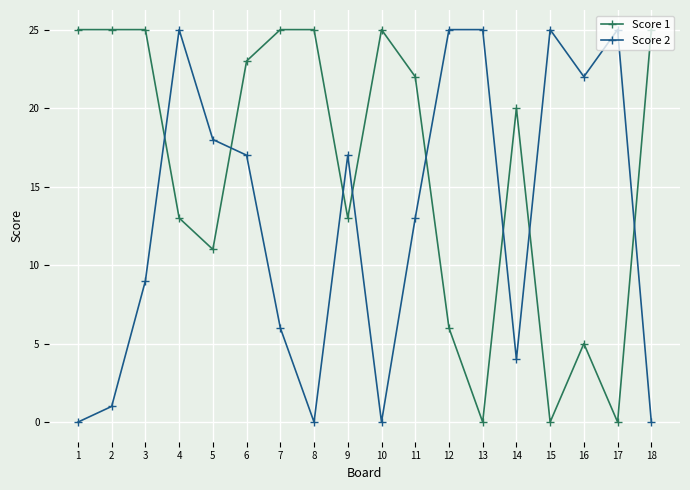

What is the sum of the Score 2 values at 9 and 3?

26